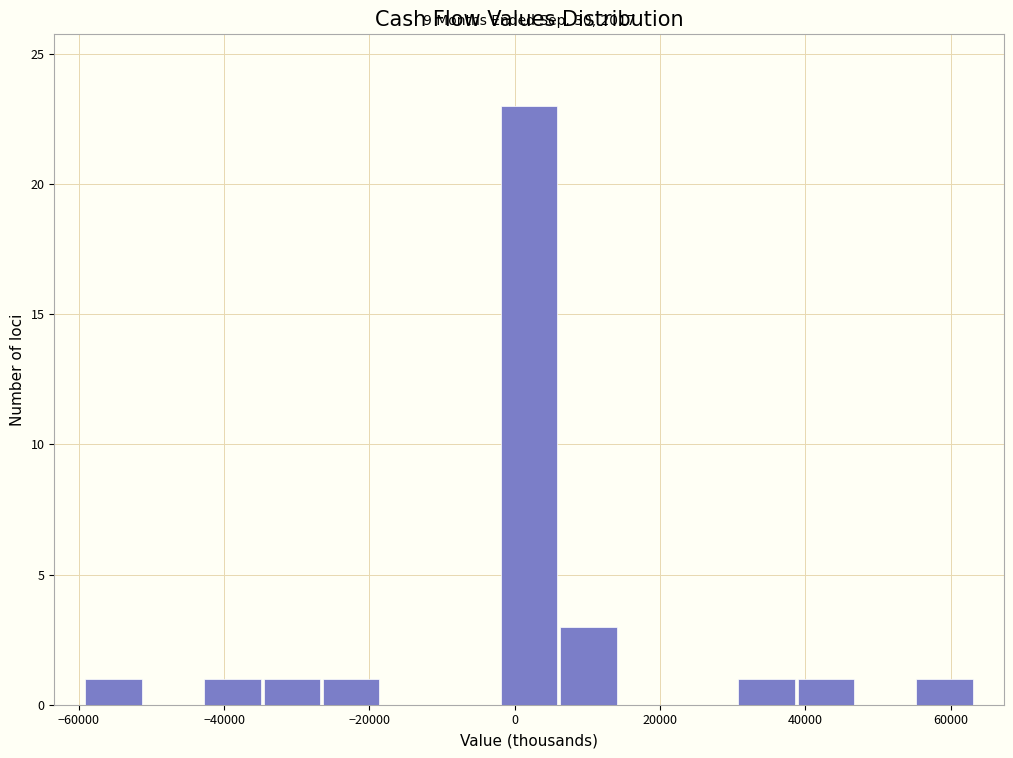

Which range on the x-axis has the tallest bar?

-2000 to 6000